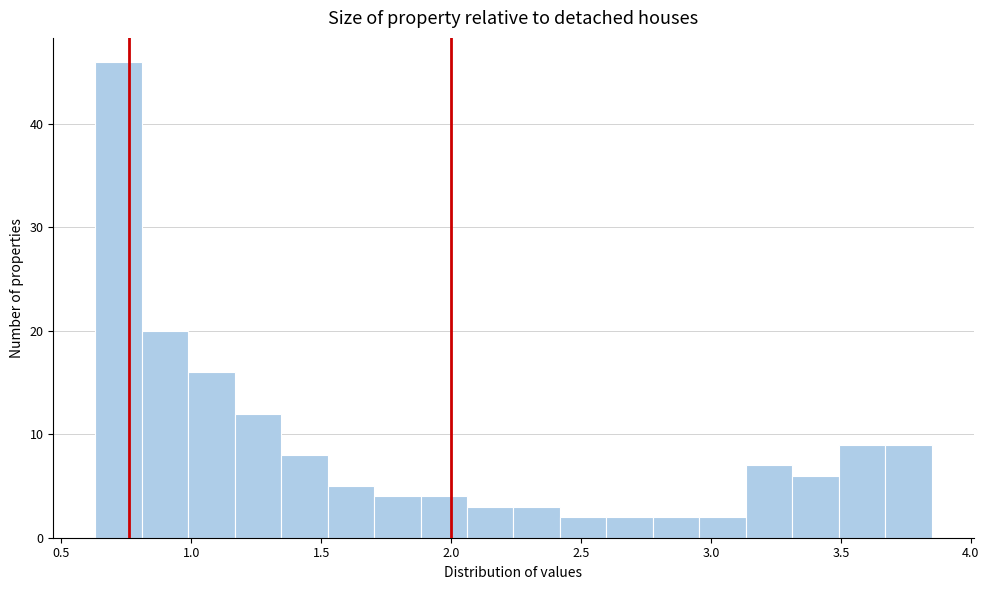

Read against the x-axis, roughly where is the centre of the tallest bar?

0.70